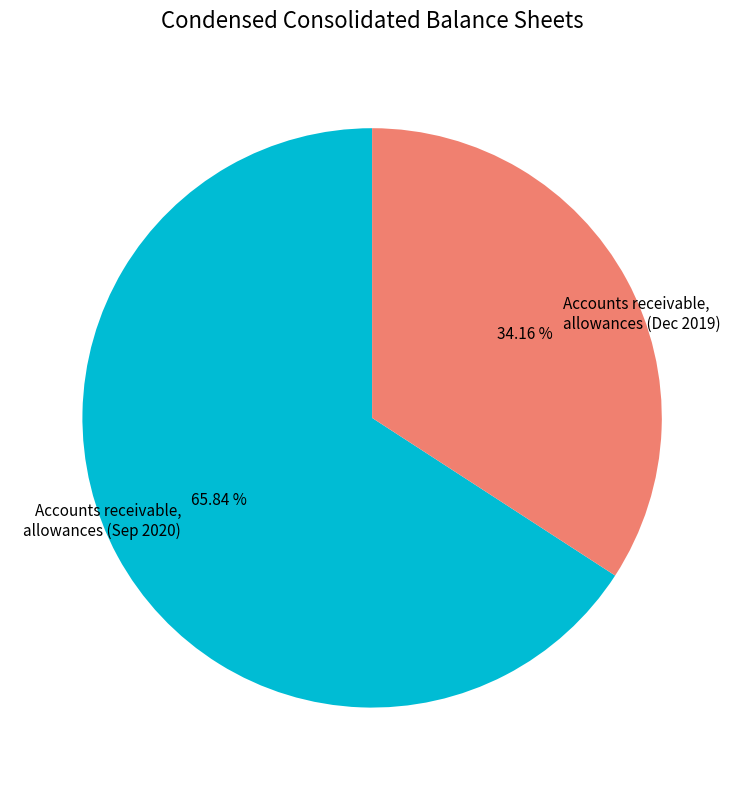

Which category accounts for the majority?

Accounts receivable, allowances (Sep 2020)